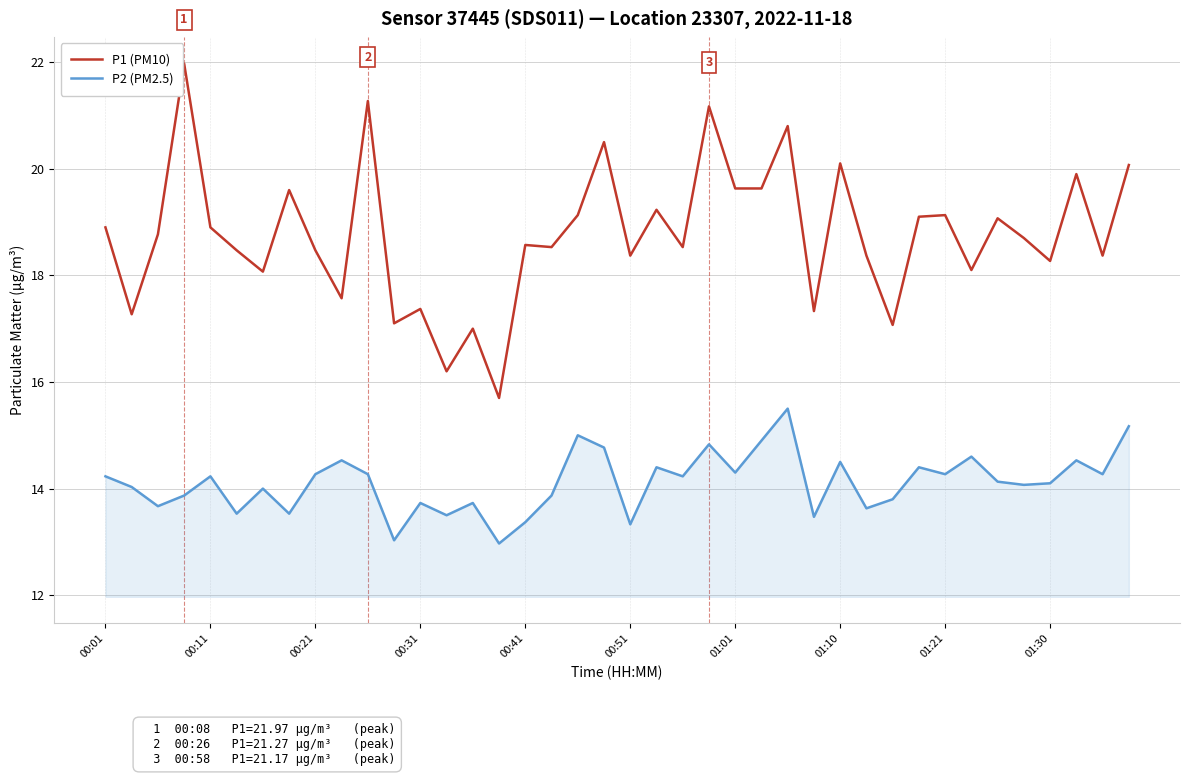

What is the minimum value shown in the chart?

13.0